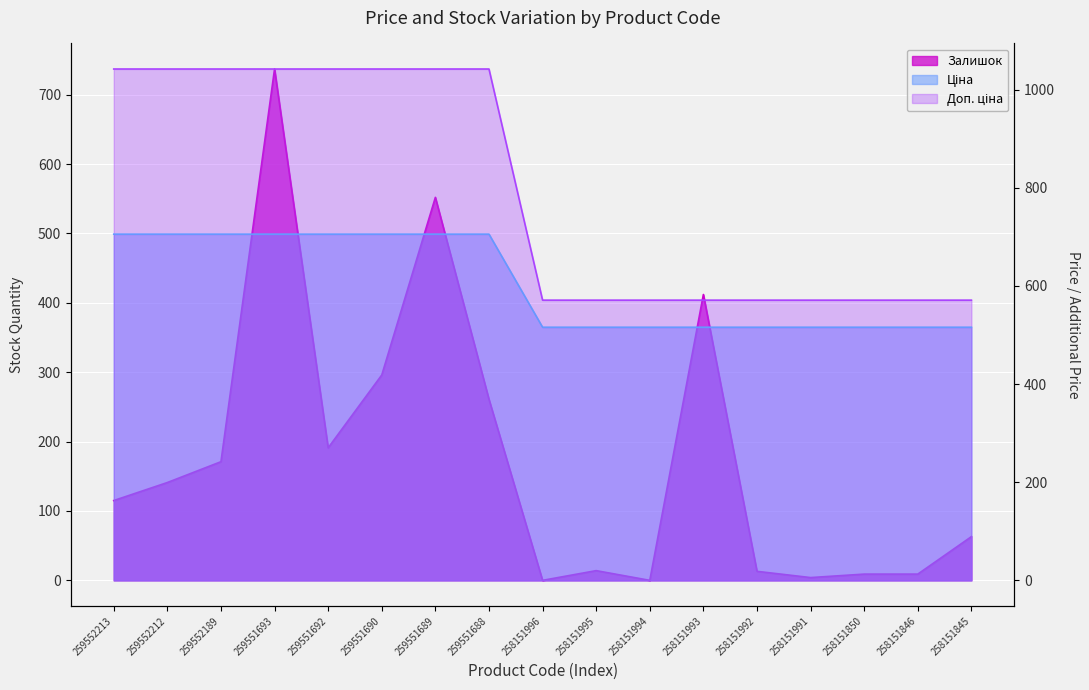

List the series in order of their overall mean, highest first.

Доп. ціна, Ціна, Залишок